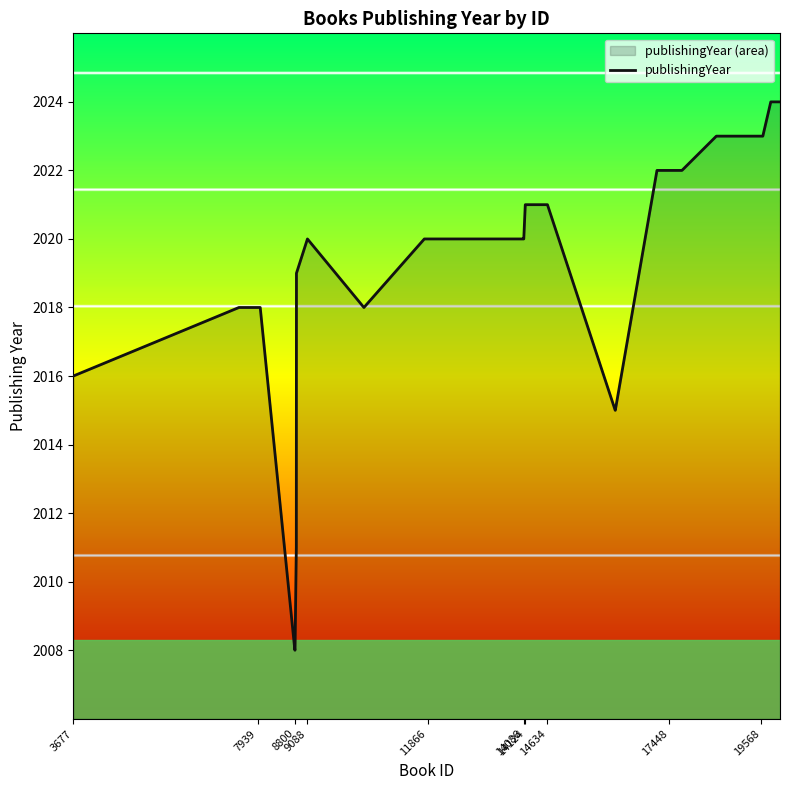

True or false: there are more than 0 points higher than both neighbors.

True